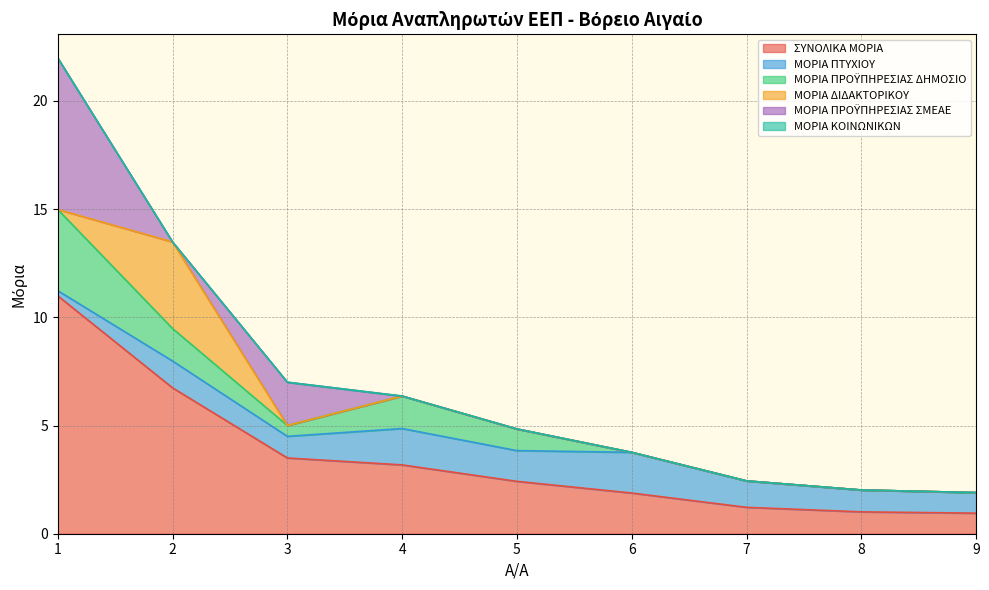

Rank the categories by ΜΟΡΙΑ ΠΡΟΫΠΗΡΕΣΙΑΣ ΔΗΜΟΣΙΟ value from lowest to highest.

6, 7, 8, 9, 3, 5, 2, 4, 1